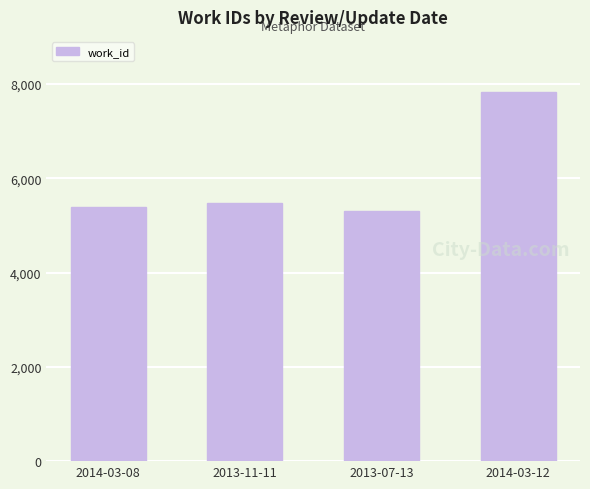

What is the change in value from 2014-03-08 to 2013-11-11?

+86